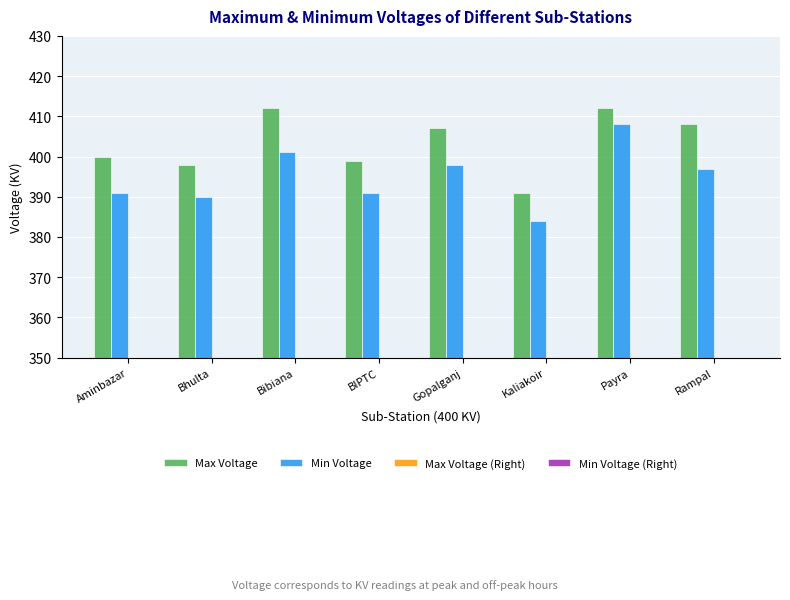

Reading left to right, list all the values displayed in this chart.

Max Voltage: Aminbazar=400	Bhulta=398	Bibiana=412	BIPTC=399	Gopalganj=407	Kaliakoir=391	Payra=412	Rampal=408
Min Voltage: Aminbazar=391	Bhulta=390	Bibiana=401	BIPTC=391	Gopalganj=398	Kaliakoir=384	Payra=408	Rampal=397
Max Voltage (Right): Aminbazar=234	Bhulta=235	Bibiana=236	BIPTC=235	Gopalganj=230	Kaliakoir=220	Payra=239	Rampal=233
Min Voltage (Right): Aminbazar=228	Bhulta=208	Bibiana=231	BIPTC=231	Gopalganj=225	Kaliakoir=206	Payra=231	Rampal=223